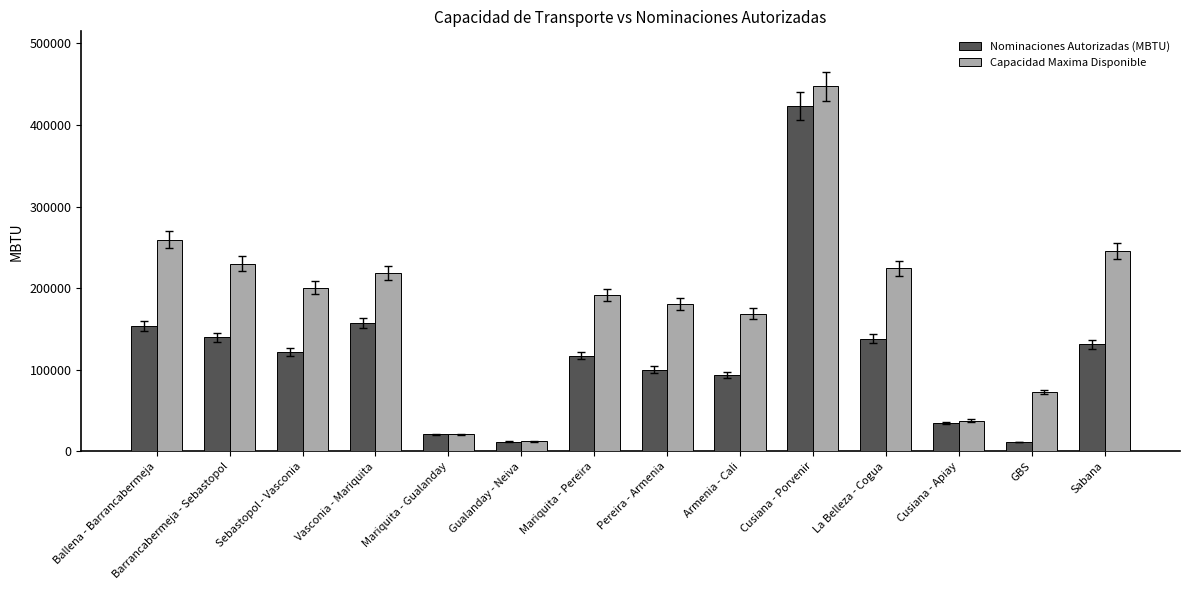

Rank the series by their maximum value, from lowest to highest.

Nominaciones Autorizadas (MBTU), Capacidad Maxima Disponible